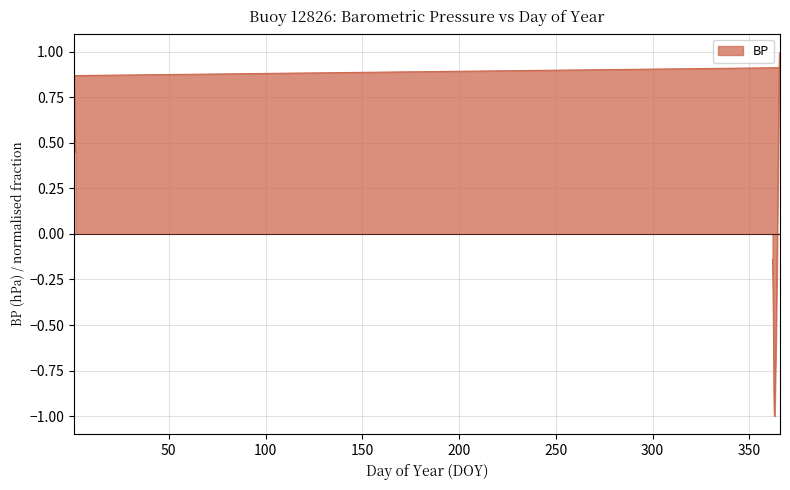

True or false: there are more than 1 points higher than both neighbors.

False